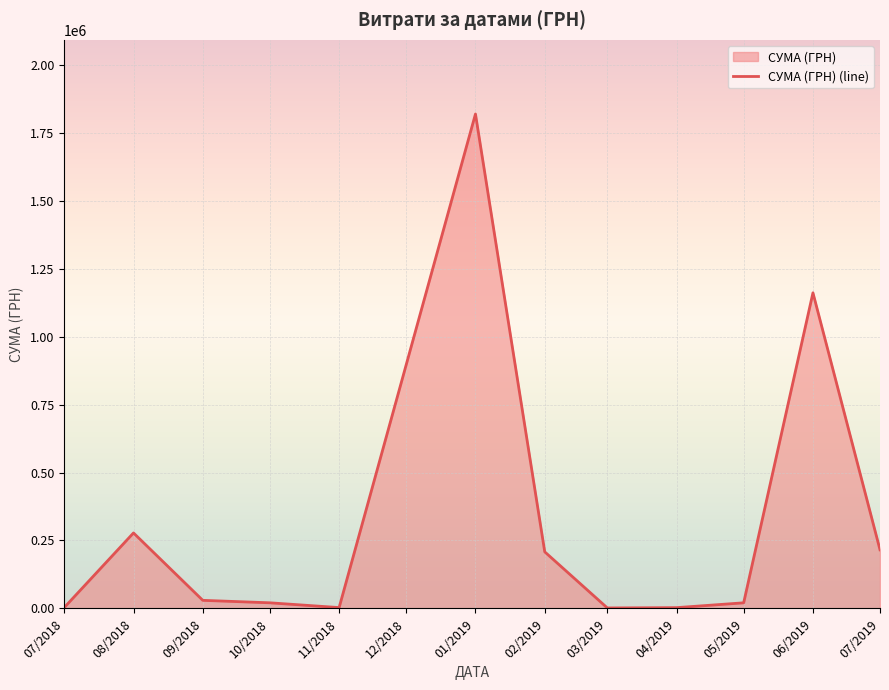

What is the sum of the values at 08/2018 and 01/2019?

2097605.6